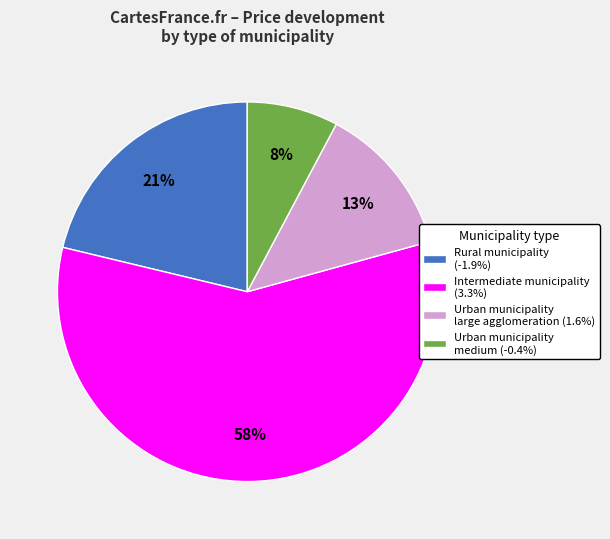

To the nearest percent, what is the combined percentage of Urban municipality medium (-0.4%) and Intermediate municipality (3.3%)?

66%